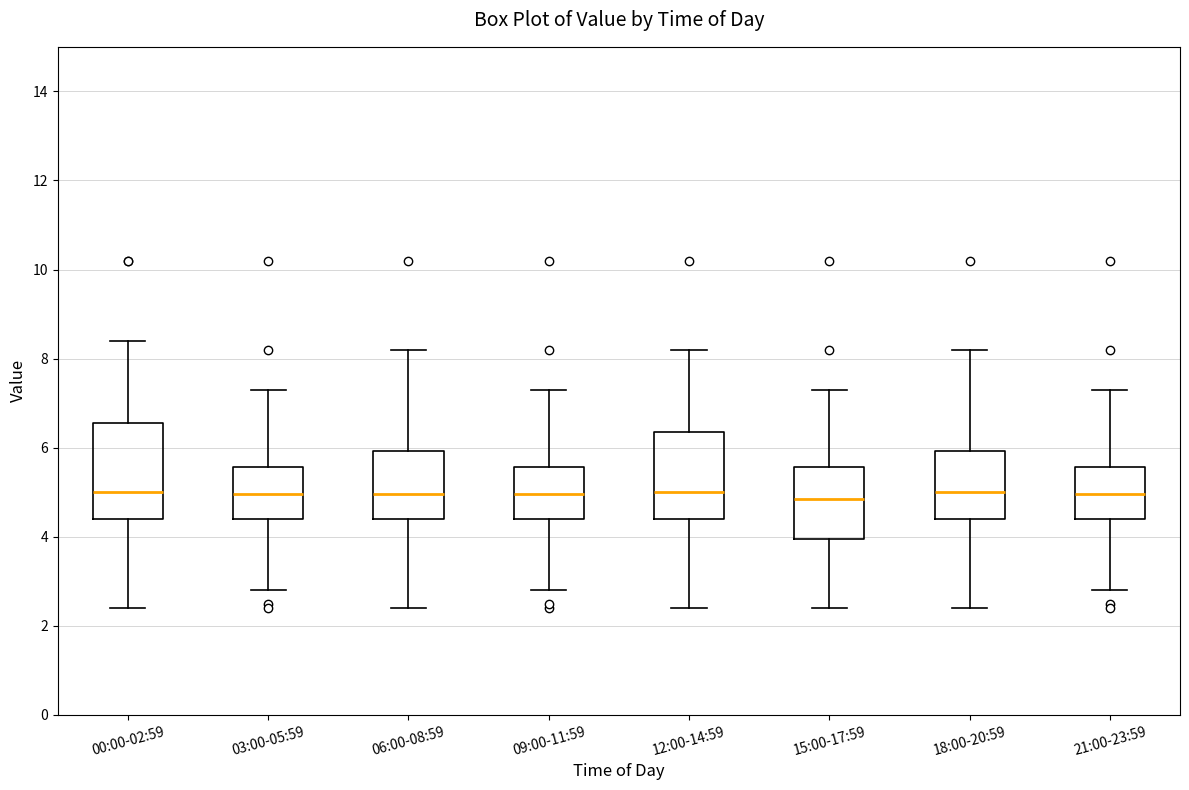

Where does the lower whisker of the box for 18:00-20:59 end on the y-axis? The values are not printed on the chart, so give them approximately, as read against the axis.

2.4